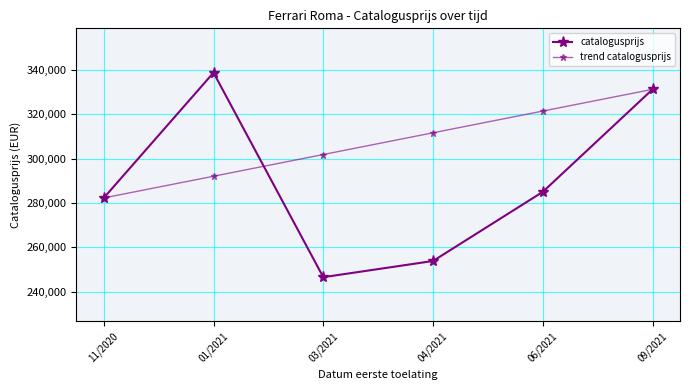

What is the total value across all series at 11/2020?

564470.0